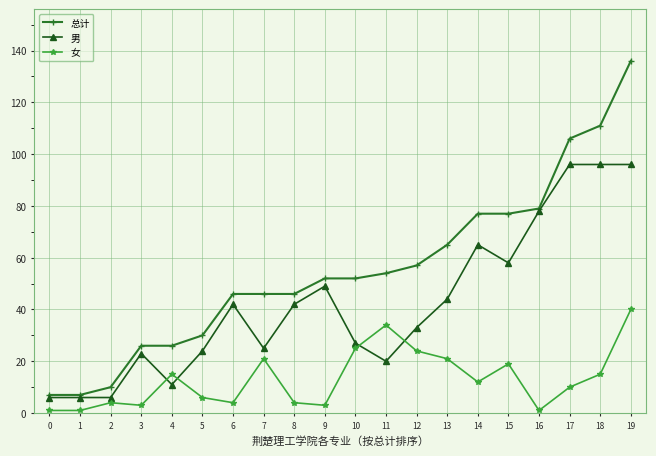

Is the value of 男 at 1 greater than the value of 总计 at 4?

No